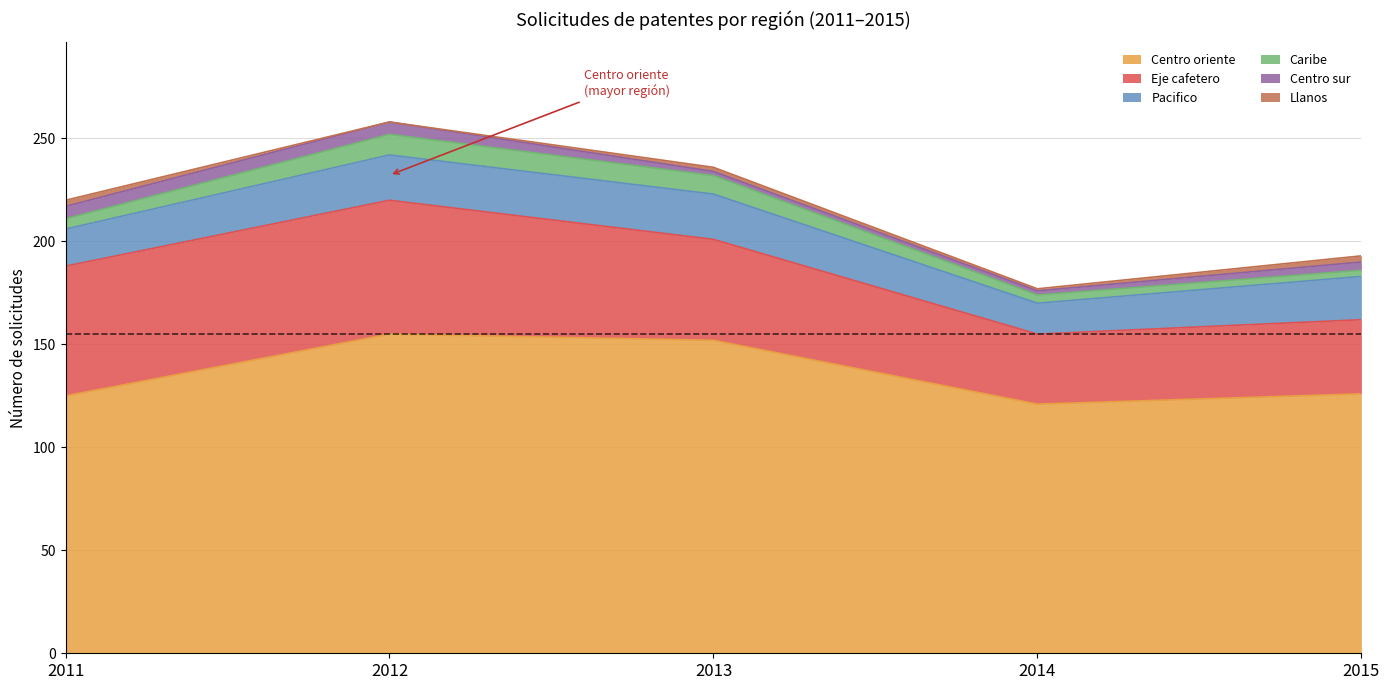

Reading left to right, list all the values displayed in this chart.

Centro oriente: 125	155	152	121	126
Eje cafetero: 63	65	49	34	36
Pacifico: 18	22	22	15	21
Caribe: 5	10	9	4	3
Centro sur: 6	6	2	2	4
Llanos: 3	0	2	1	3